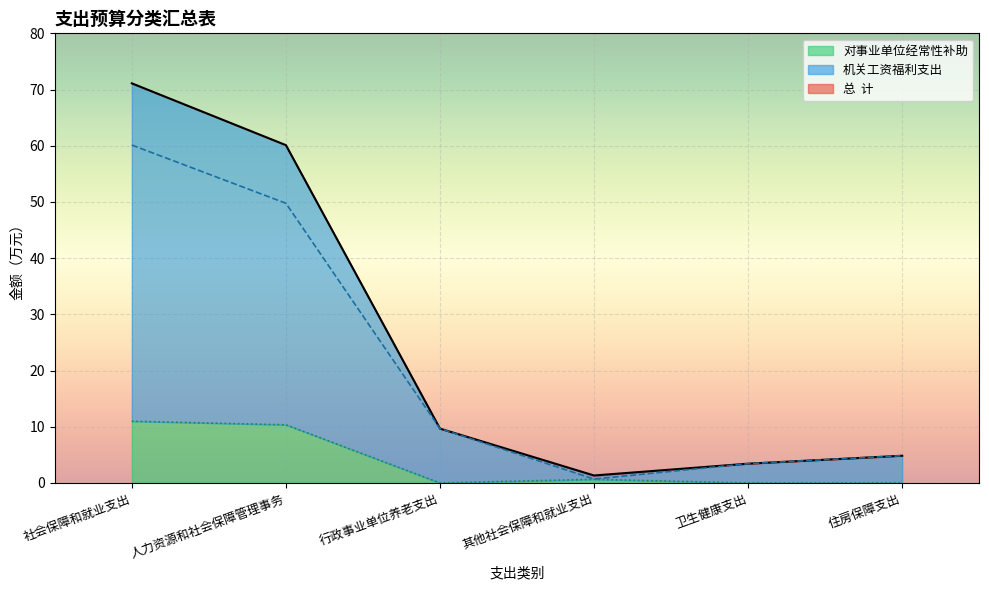

Which series has the largest range (max minus min)?

总  计